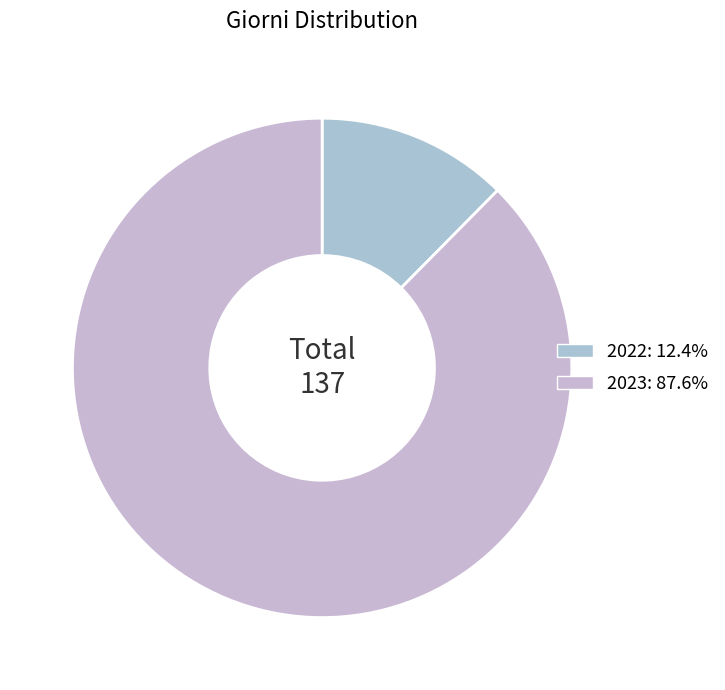

To the nearest percent, what is the difference between the largest and smallest slice percentages?

75%